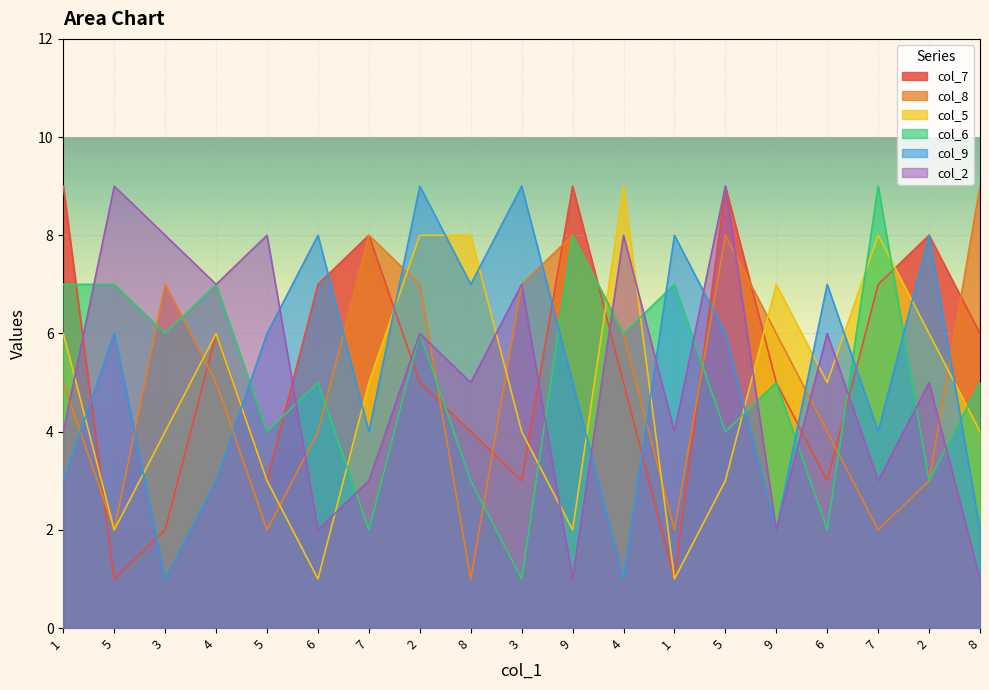

What is the greatest value displayed?

9